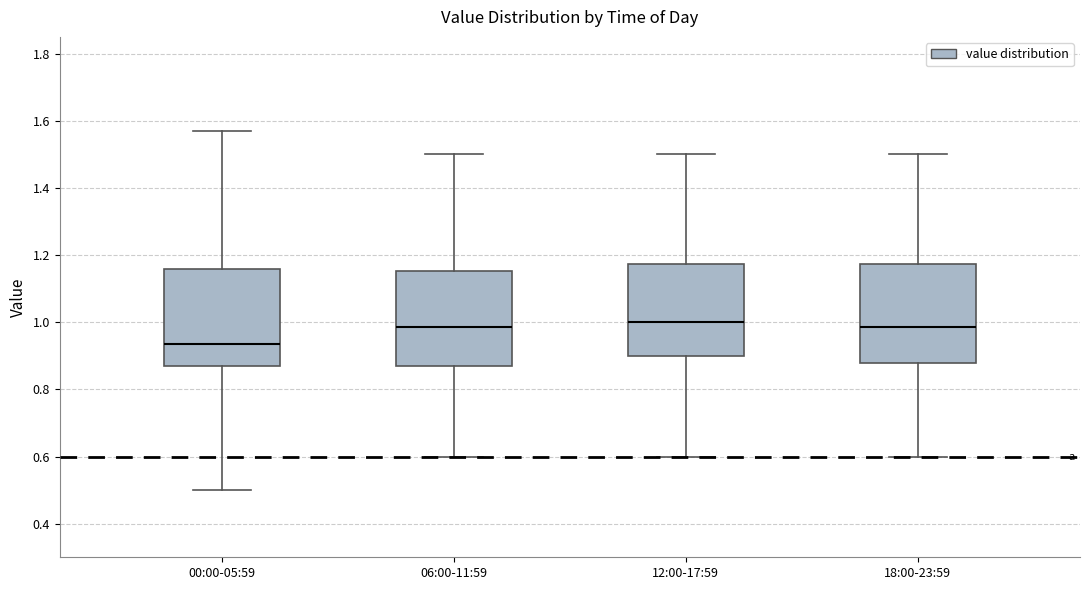

Reading left to right, read every box against the y-axis: the position of its median line, the range the box covers, and the ends of its whiskers. The values are not printed on the chart, so give them approximately, as read against the axis.

00:00-05:59: median 0.94, box 0.88 to 1.16, whiskers 0.50 to 1.58
06:00-11:59: median 0.98, box 0.88 to 1.16, whiskers 0.60 to 1.50
12:00-17:59: median 1.00, box 0.90 to 1.18, whiskers 0.60 to 1.50
18:00-23:59: median 0.98, box 0.88 to 1.18, whiskers 0.60 to 1.50